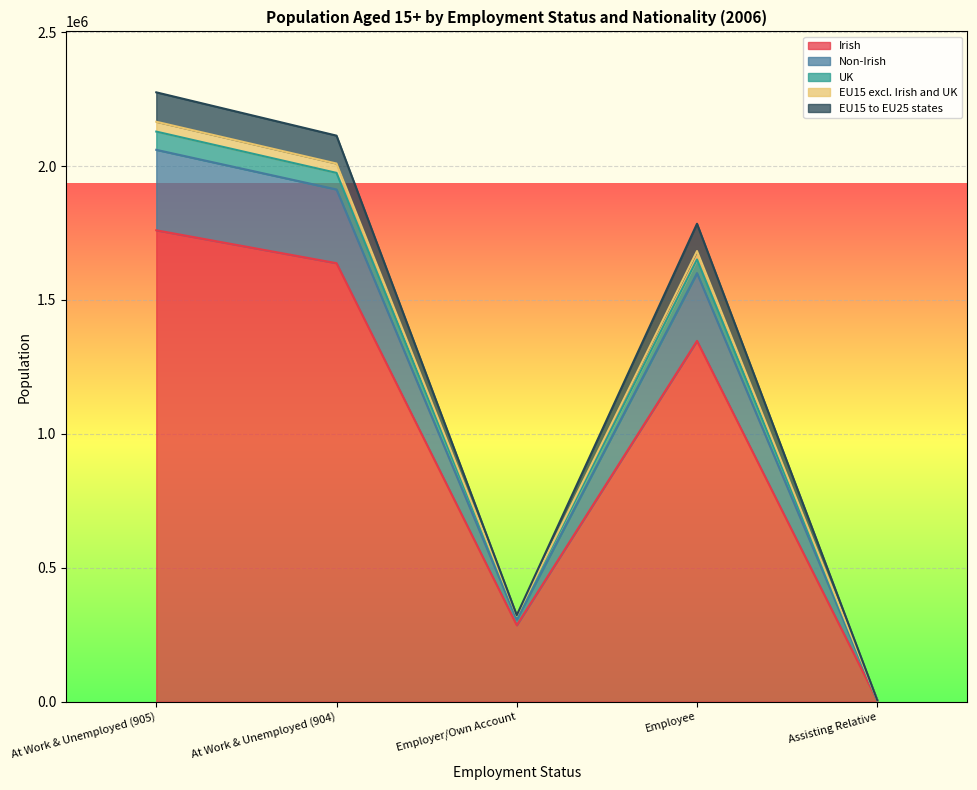

Is it true that Irish equals 356371 at Employee?

False